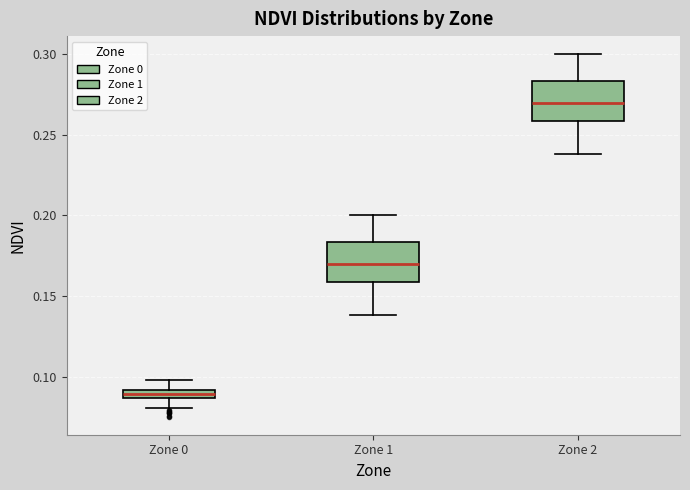

Where is the upper edge of the box for Zone 2 on the y-axis? The values are not printed on the chart, so give them approximately, as read against the axis.

0.285